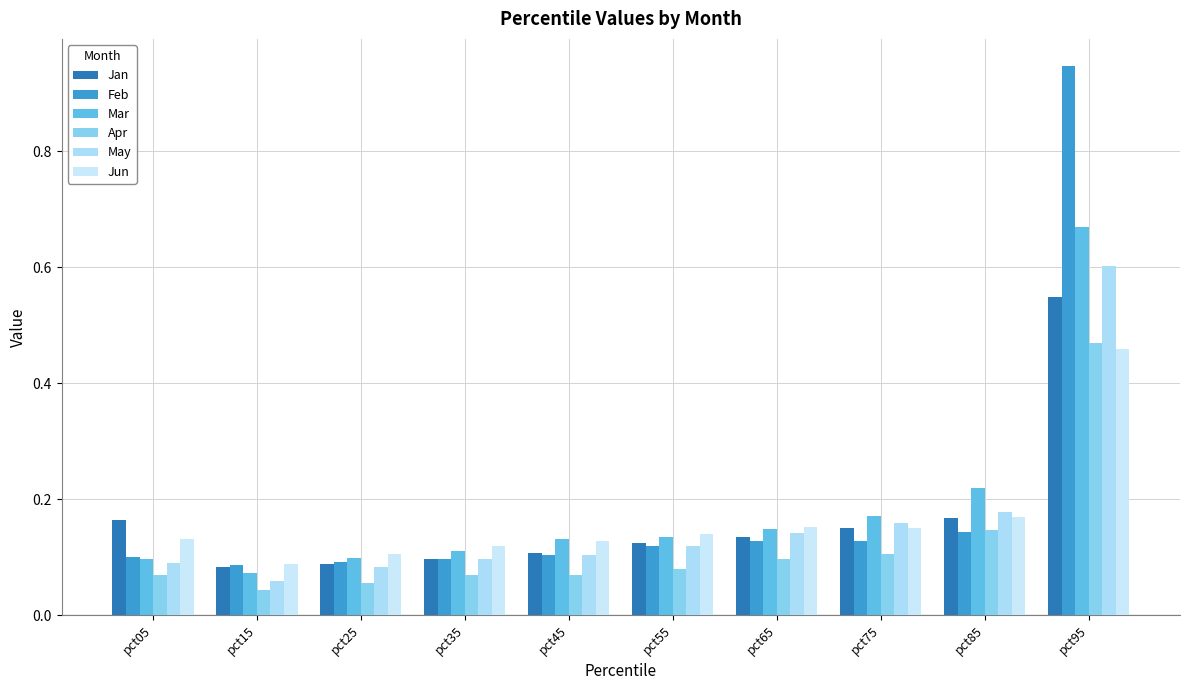

Are the bars horizontal?

No